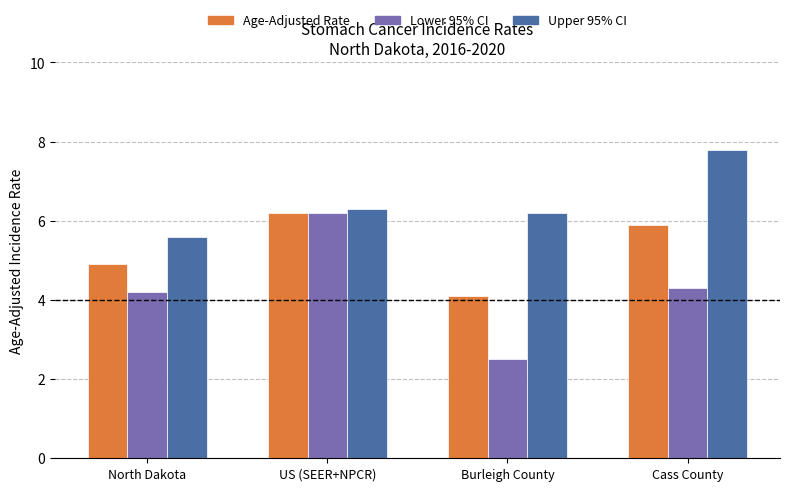

The value of Age-Adjusted Rate at US (SEER+NPCR) is 4.0. True or false?

False